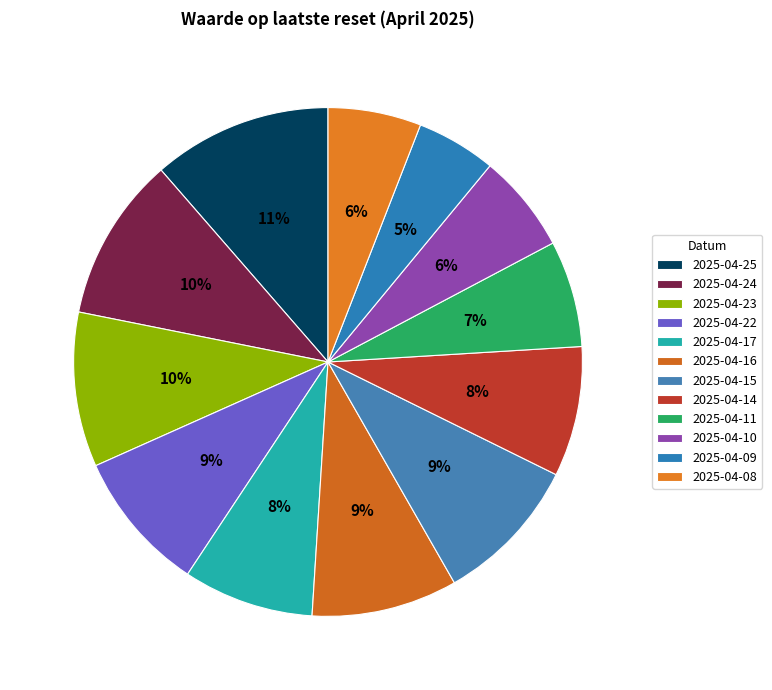

To the nearest percent, what is the difference between the largest and smallest slice percentages?

6%